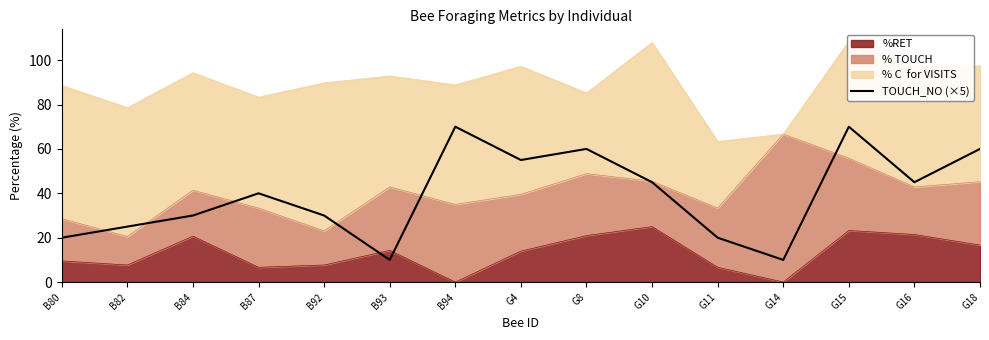

What is the value of the 2nd point from the left?

25